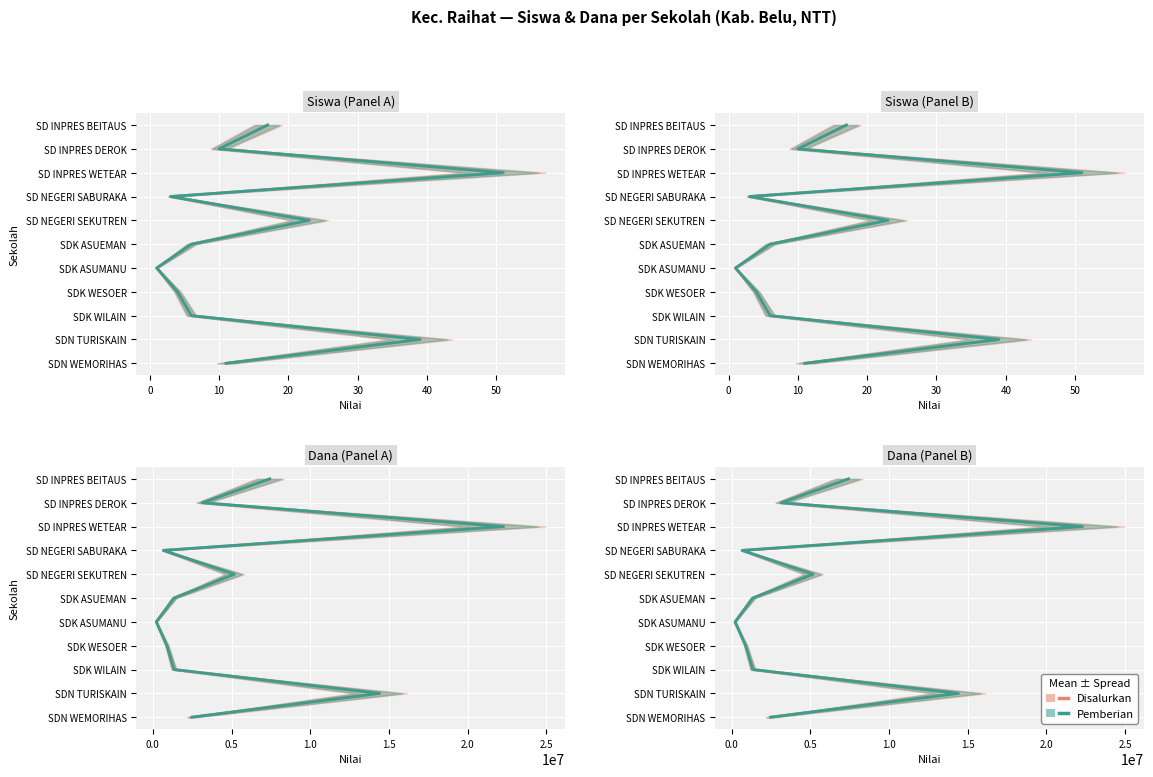

The value of Disalurkan at 20 is 3. True or false?

True